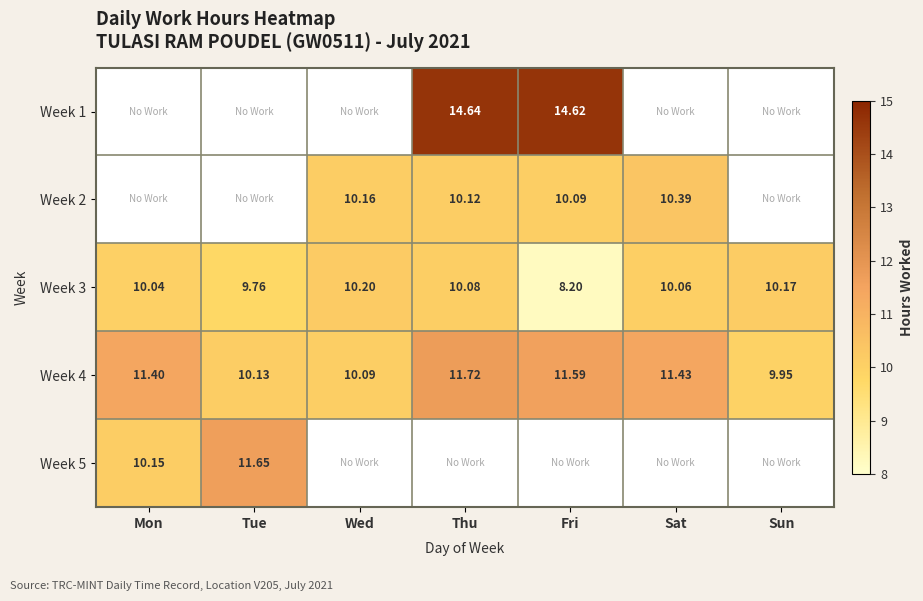

At which label does Week 3 first exceed 10?

Mon